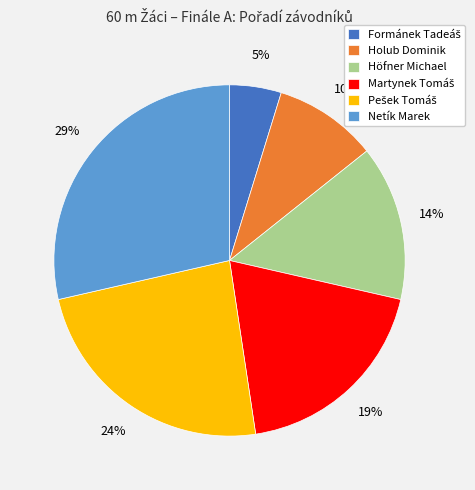

What is the ratio of the value at Höfner Michael to the value at Netík Marek?

0.5